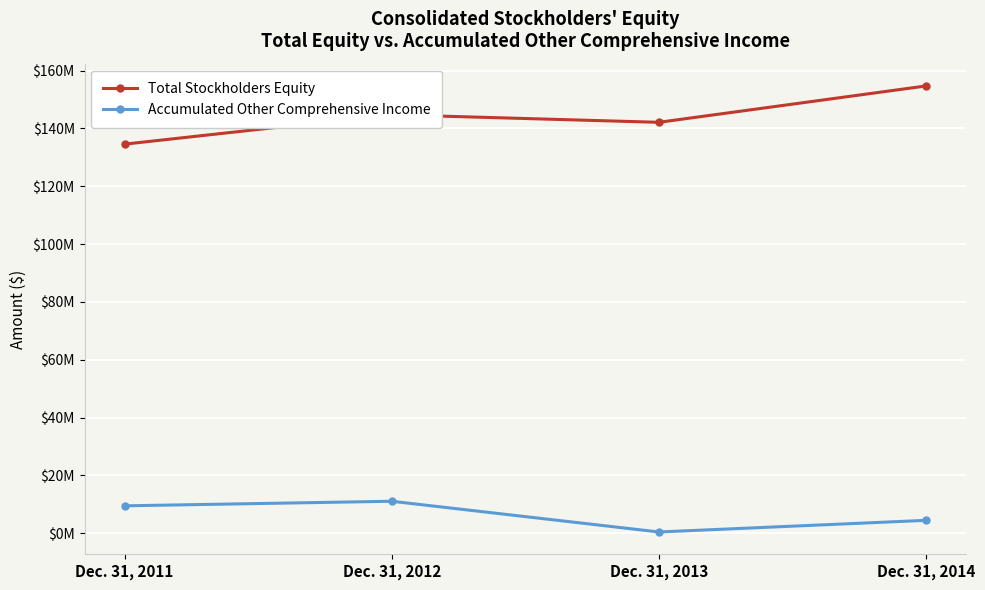

At which label is Accumulated Other Comprehensive Income closest to 5763237?

Dec. 31, 2014